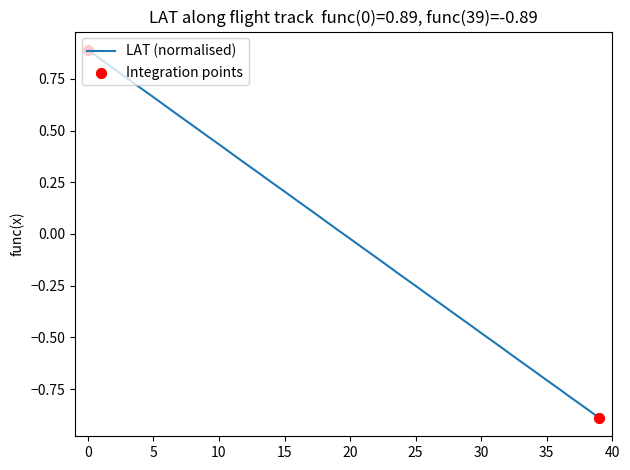

What is the smallest value displayed?

-0.9